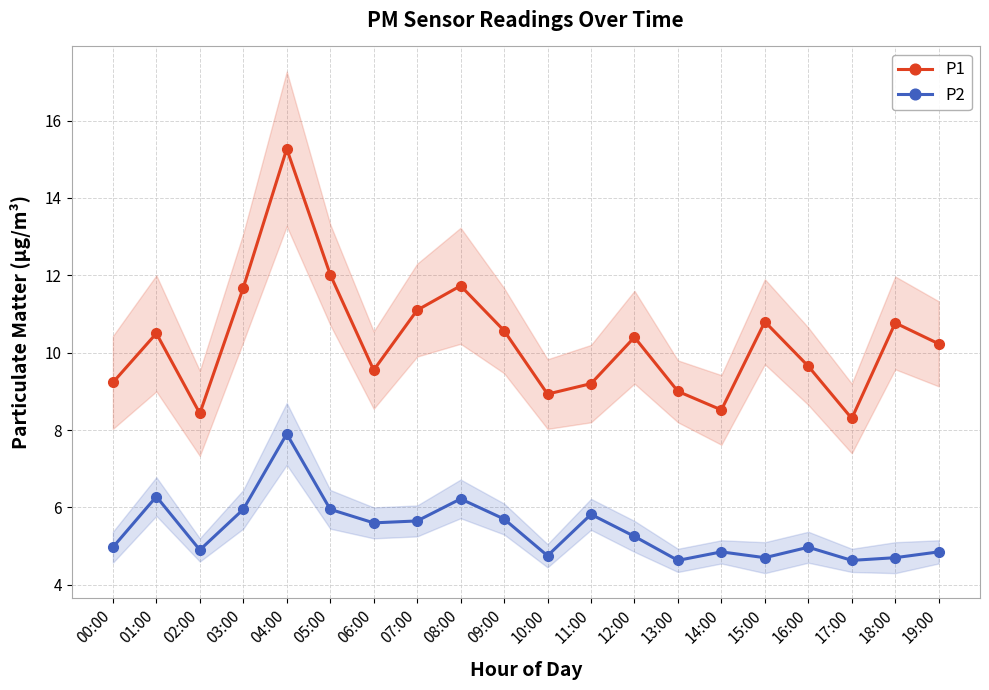

In P1, how many points are higher than both neighbors (excluding endpoints)?

6